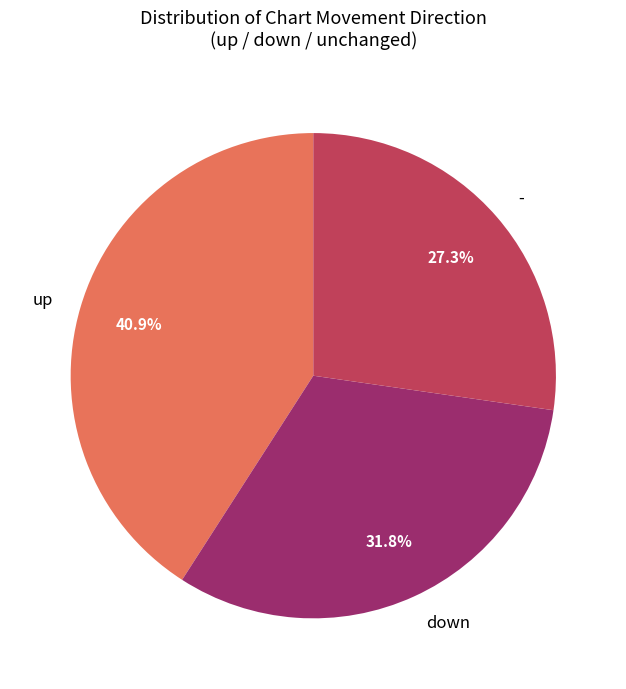

To the nearest percent, what is the average slice percentage?

33%